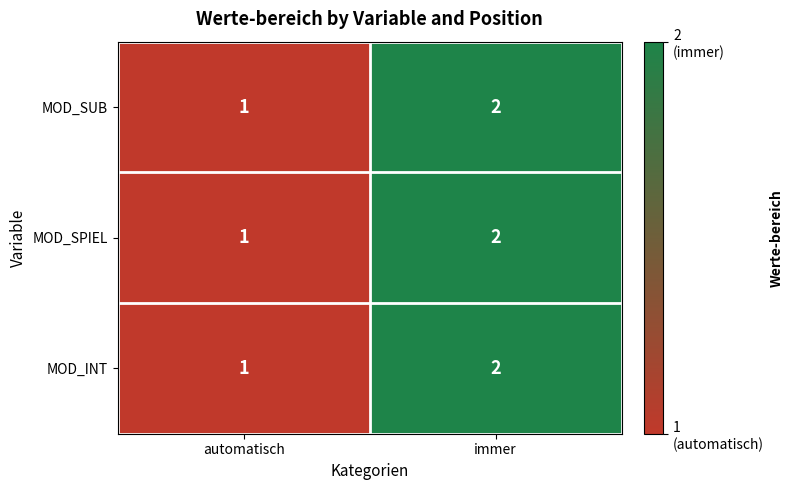

The MOD_INT series shows 2 at immer. True or false?

True